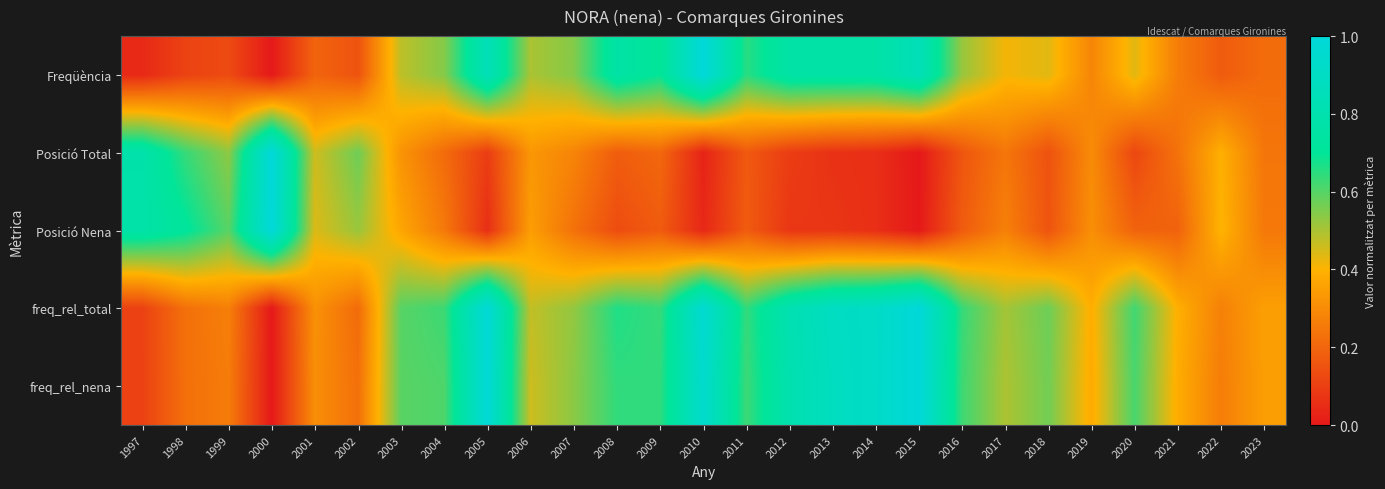

Reading left to right, list all the values displayed in this chart.

Freqüència: 1997=0.0	1998=0.1	1999=0.1	2000=0.0	2001=0.2	2002=0.2	2003=0.5	2004=0.5	2005=0.8	2006=0.5	2007=0.5	2008=0.8	2009=0.7	2010=1.0	2011=0.7	2012=0.8	2013=0.8	2014=0.8	2015=0.8	2016=0.5	2017=0.4	2018=0.4	2019=0.3	2020=0.4	2021=0.3	2022=0.2	2023=0.2
Posició Total: 1997=0.8	1998=0.6	1999=0.5	2000=1.0	2001=0.5	2002=0.6	2003=0.3	2004=0.2	2005=0.1	2006=0.3	2007=0.3	2008=0.2	2009=0.2	2010=0.0	2011=0.2	2012=0.1	2013=0.1	2014=0.1	2015=0.0	2016=0.2	2017=0.2	2018=0.1	2019=0.3	2020=0.1	2021=0.2	2022=0.4	2023=0.2
Posició Nena: 1997=0.8	1998=0.7	1999=0.6	2000=1.0	2001=0.4	2002=0.5	2003=0.4	2004=0.2	2005=0.1	2006=0.3	2007=0.2	2008=0.1	2009=0.2	2010=0.0	2011=0.2	2012=0.1	2013=0.1	2014=0.1	2015=0.0	2016=0.2	2017=0.3	2018=0.2	2019=0.3	2020=0.2	2021=0.2	2022=0.4	2023=0.2
freq_rel_total: 1997=0.1	1998=0.2	1999=0.3	2000=0.0	2001=0.3	2002=0.2	2003=0.6	2004=0.6	2005=1.0	2006=0.5	2007=0.5	2008=0.7	2009=0.6	2010=1.0	2011=0.6	2012=0.8	2013=0.9	2014=0.9	2015=1.0	2016=0.6	2017=0.5	2018=0.6	2019=0.4	2020=0.6	2021=0.4	2022=0.3	2023=0.3
freq_rel_nena: 1997=0.1	1998=0.2	1999=0.3	2000=0.0	2001=0.3	2002=0.2	2003=0.6	2004=0.6	2005=1.0	2006=0.5	2007=0.5	2008=0.6	2009=0.6	2010=0.9	2011=0.6	2012=0.8	2013=0.9	2014=0.9	2015=1.0	2016=0.6	2017=0.5	2018=0.6	2019=0.4	2020=0.6	2021=0.4	2022=0.3	2023=0.3